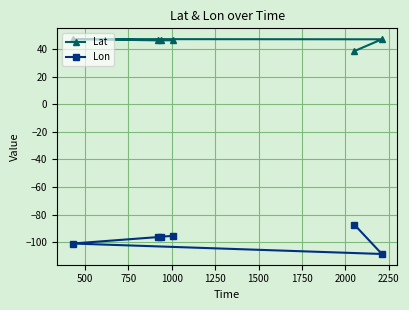

What is the value of the Lon point at the 2nd from the left?

-96.3